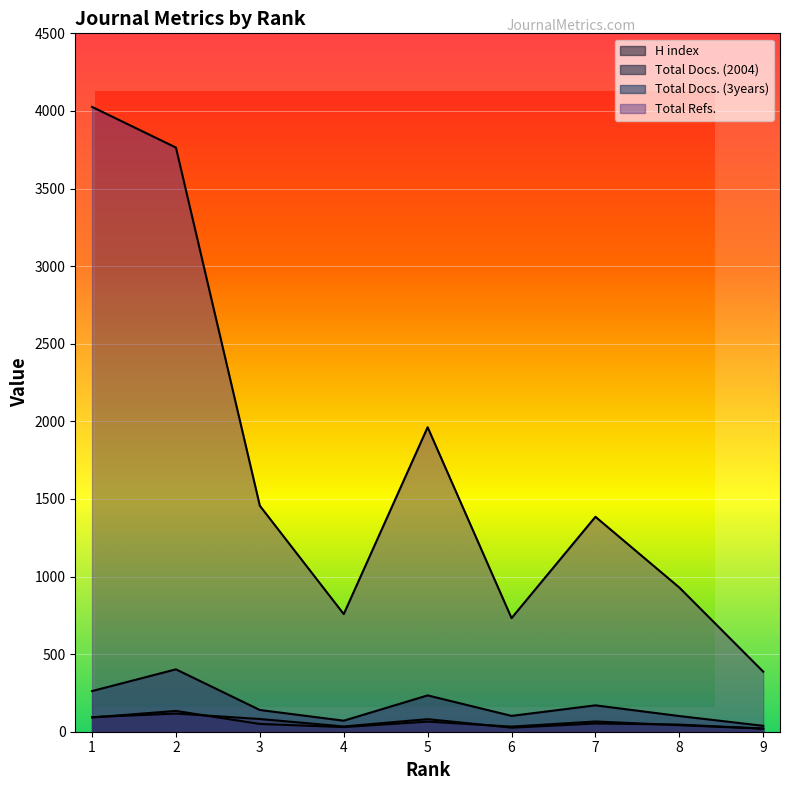

What is the difference between the maximum and minimum values in the H index series?

97